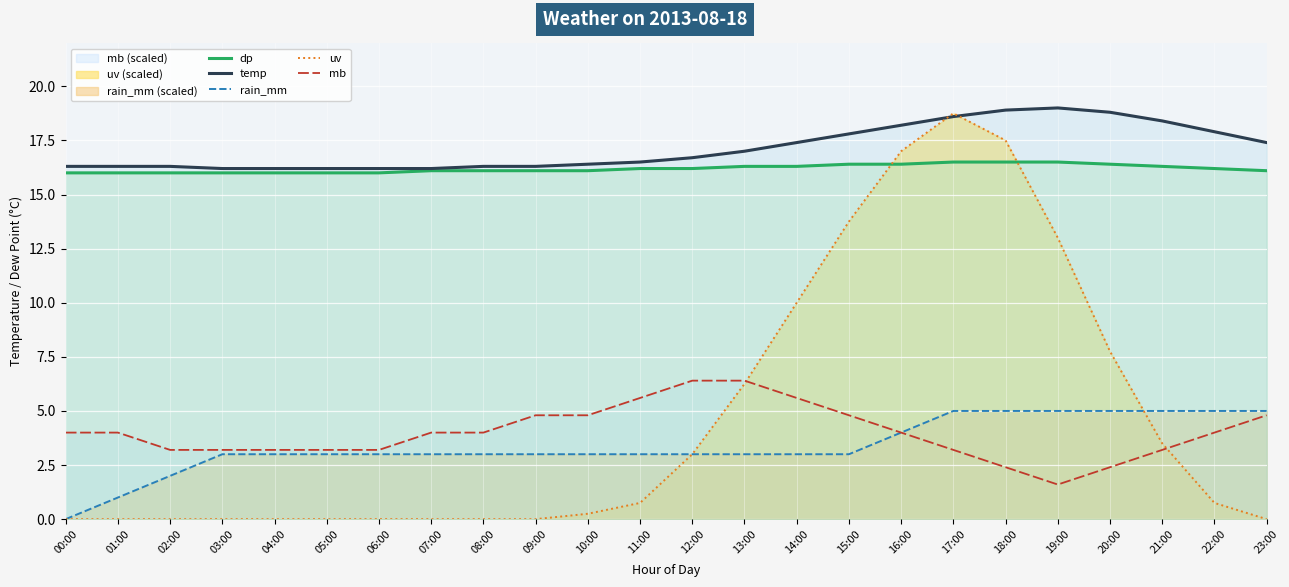

What is the label of the 14th point from the right?

10:00